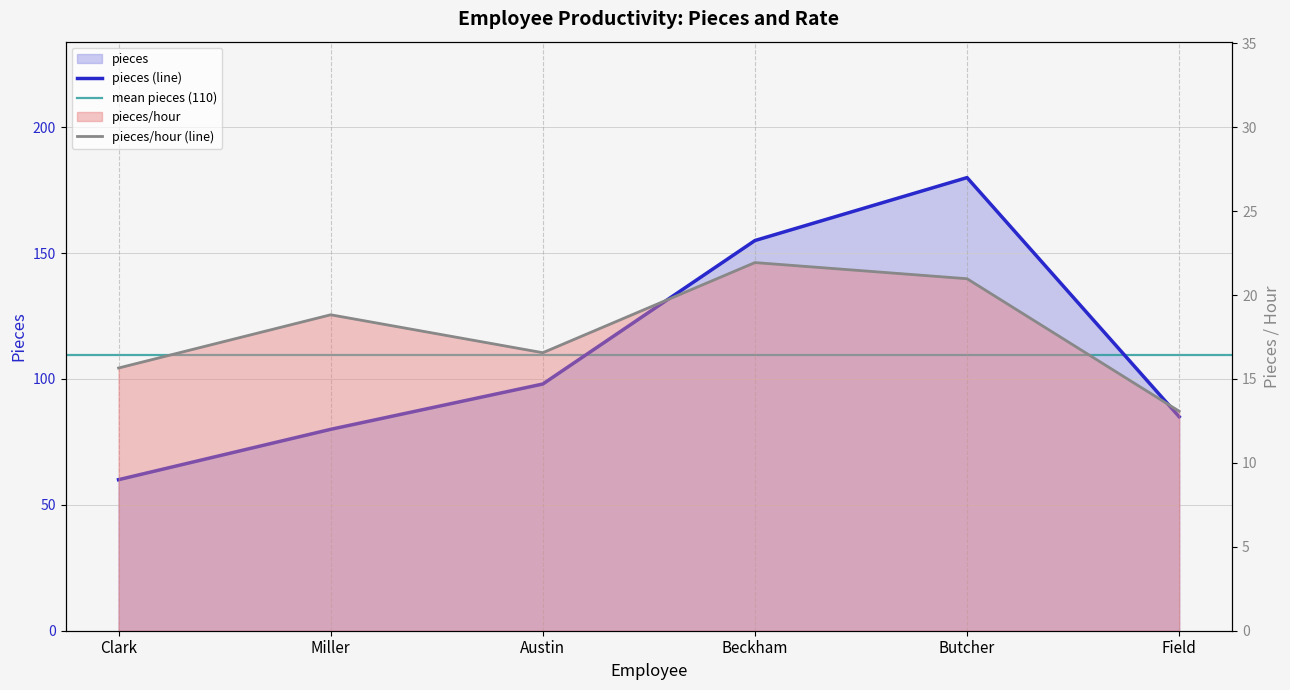

Does the chart have visible grid lines?

Yes